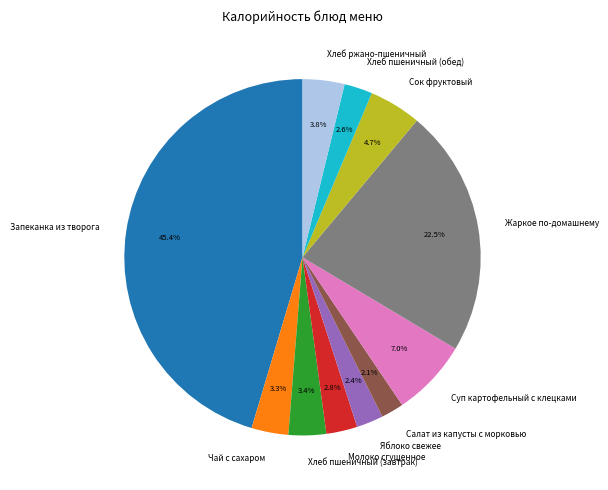

To the nearest percent, what is the difference between the Жаркое по-домашнему and Запеканка из творога slice percentages?

23%